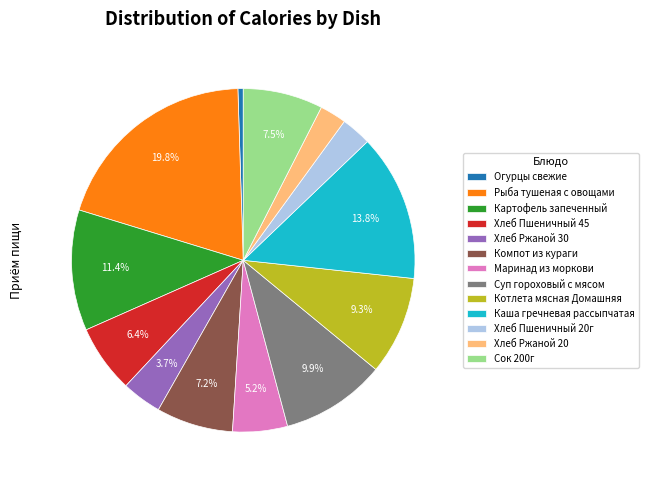

Is the sum of Маринад из моркови and Компот из кураги greater than half?

No